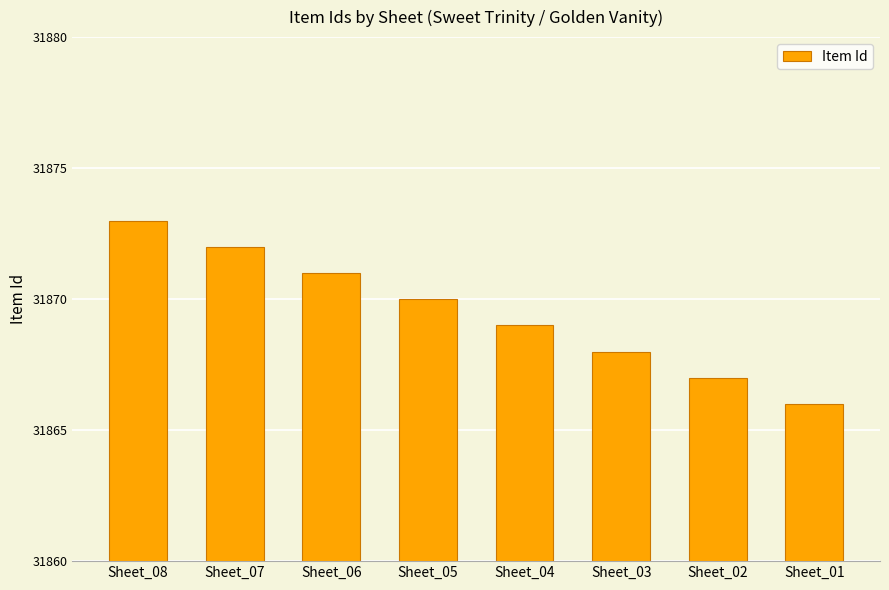

What is the value of the 6th bar from the left?

31868